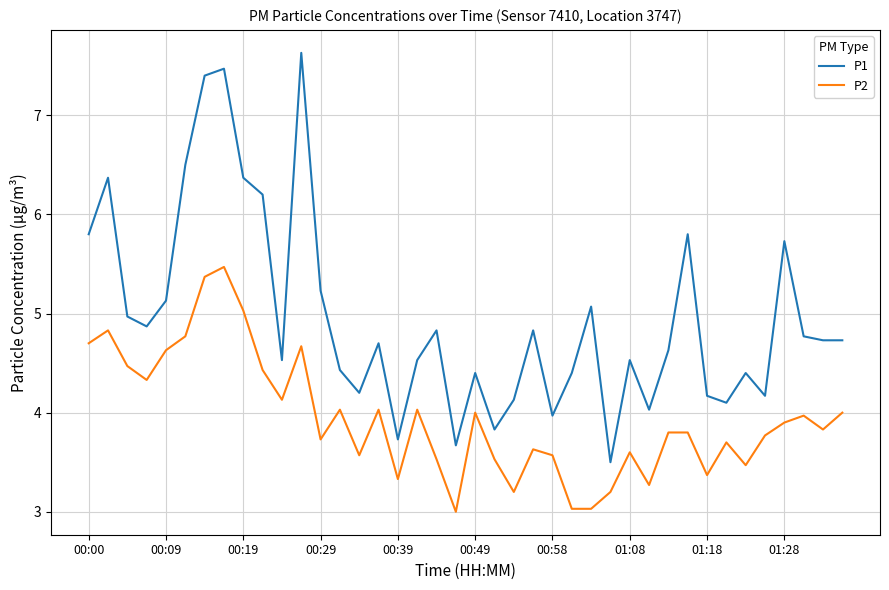

What is the maximum value shown in the chart?

7.6